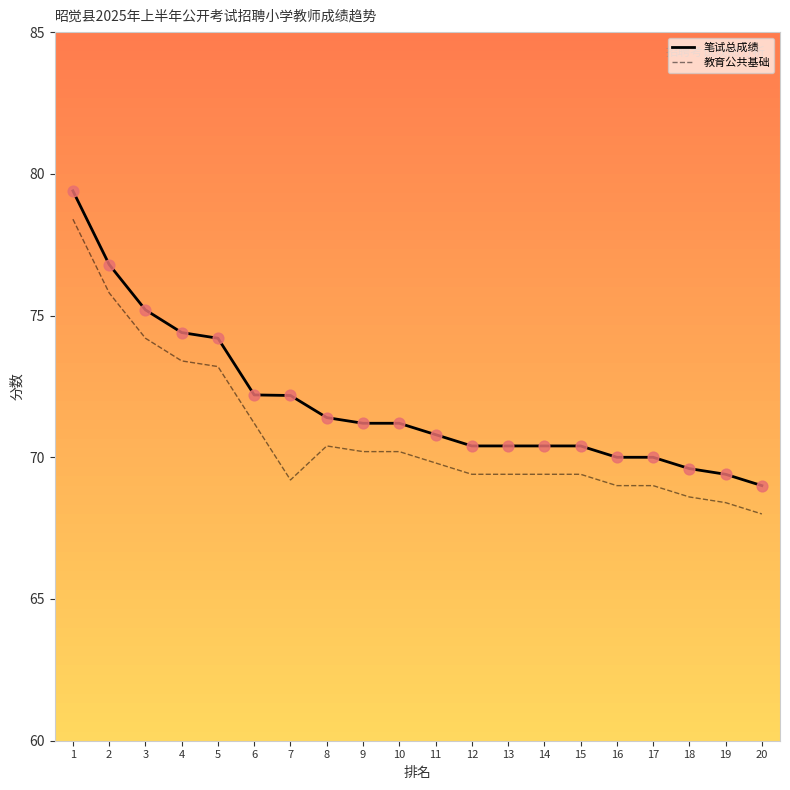

What are all the series names shown in the legend?

笔试总成绩, 教育公共基础